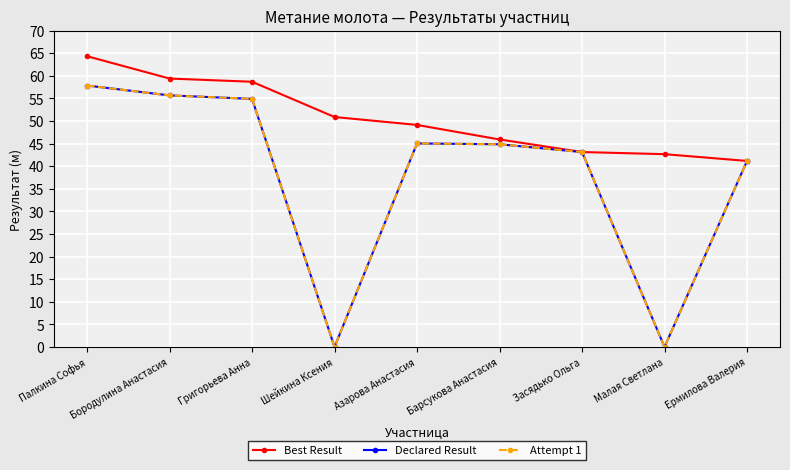

Does the chart display data point markers on the line(s)?

Yes